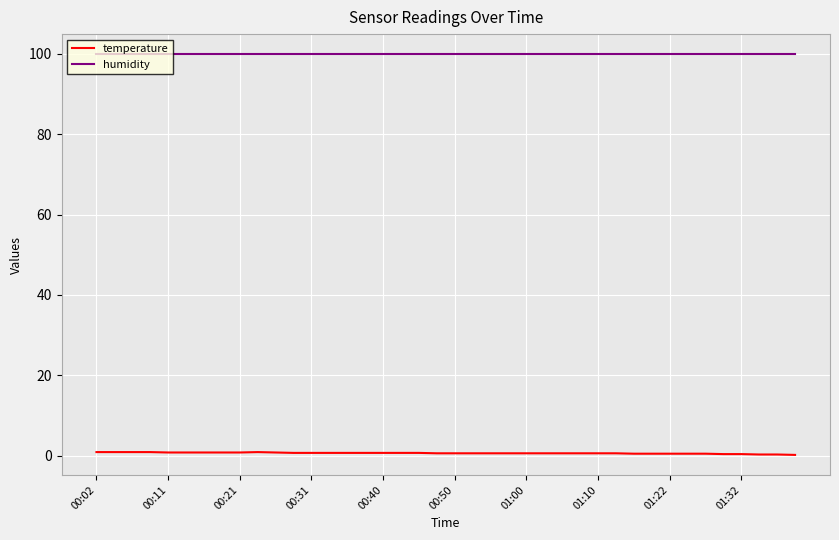

Rank the series by their average value, from highest to lowest.

humidity, temperature